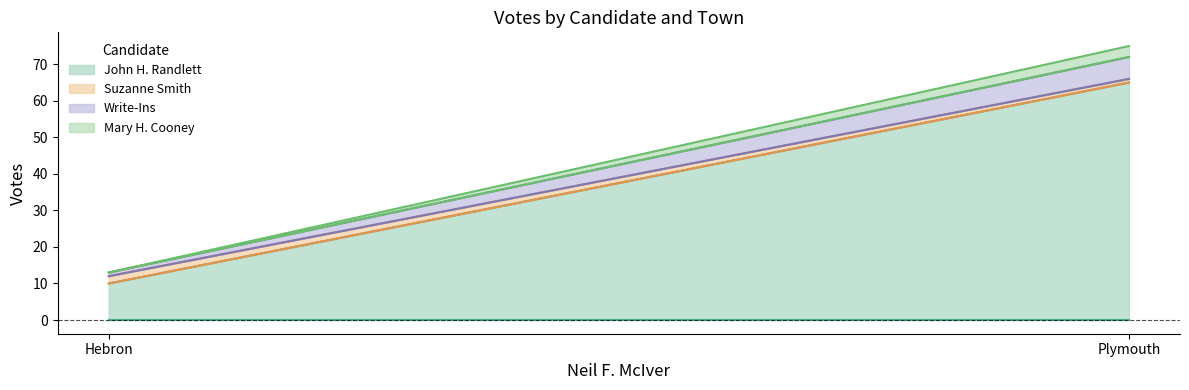

What is the average value of the Suzanne Smith series?

2